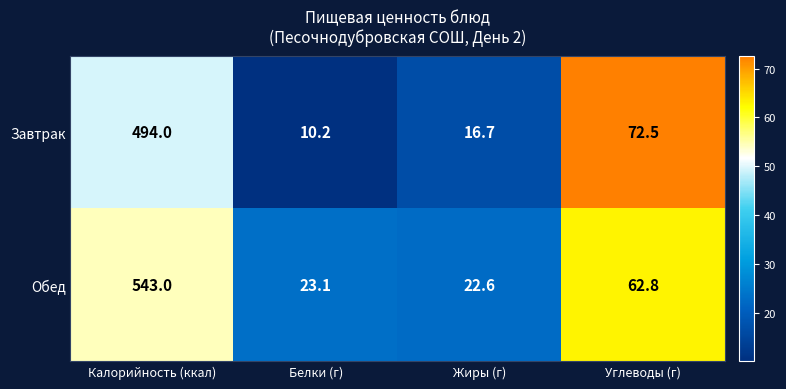

Reading left to right, what are all the values shown in this chart?

Завтрак: 494.0	10.2	16.7	72.5
Обед: 543.0	23.1	22.6	62.8